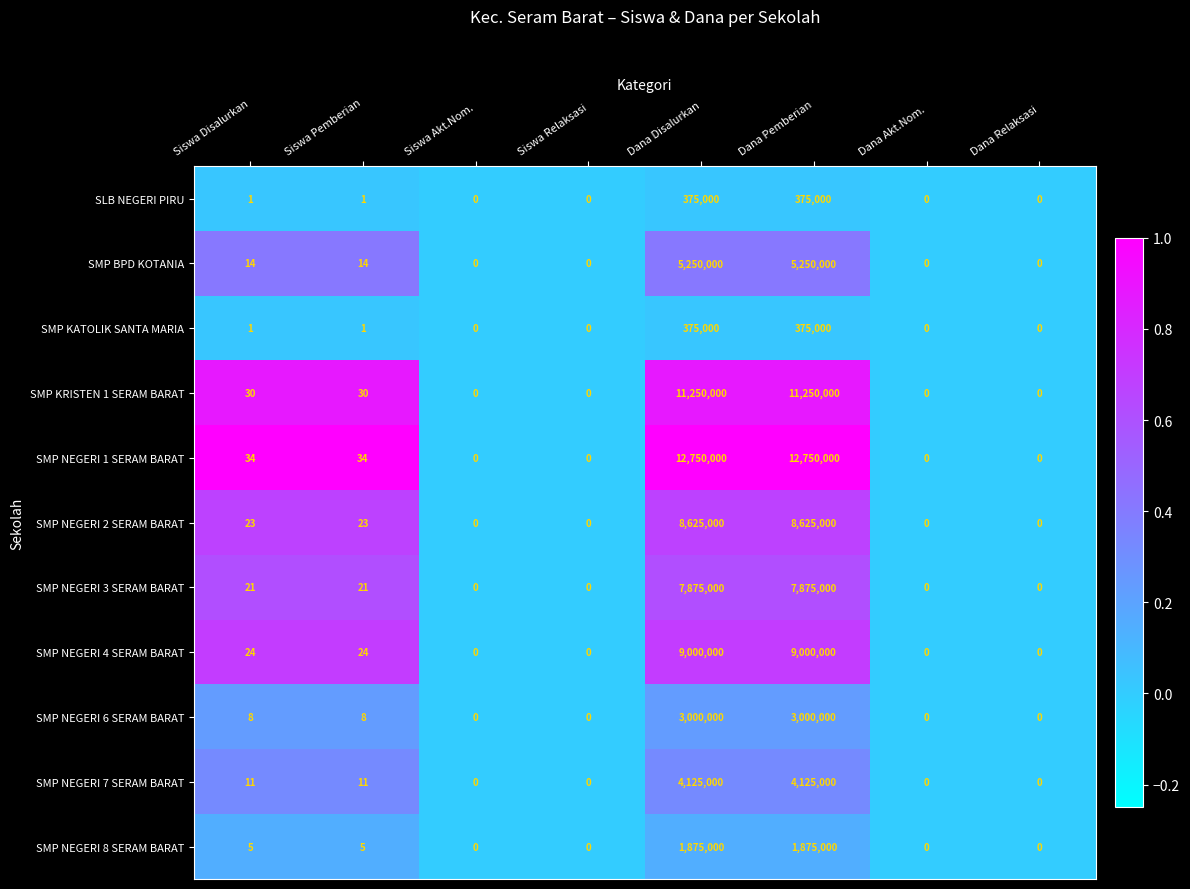

Which series has the widest spread of values?

SMP NEGERI 1 SERAM BARAT